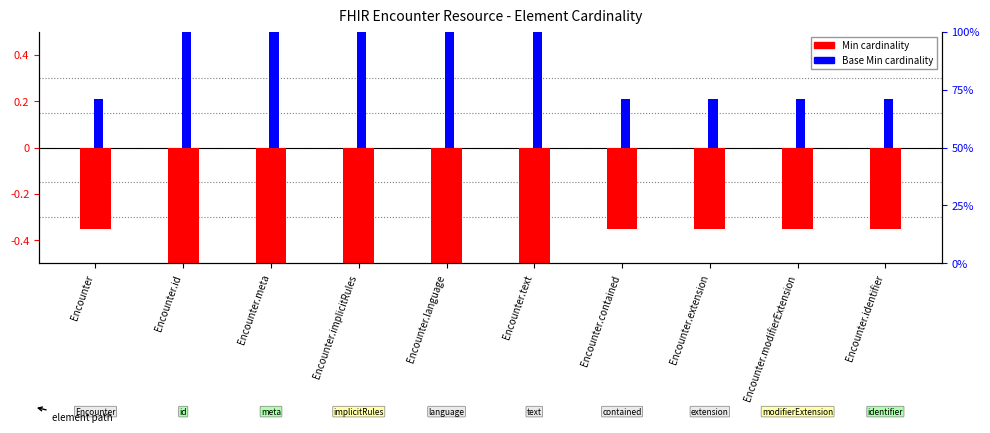

List the series in order of their peak value, highest first.

Base Min, Min